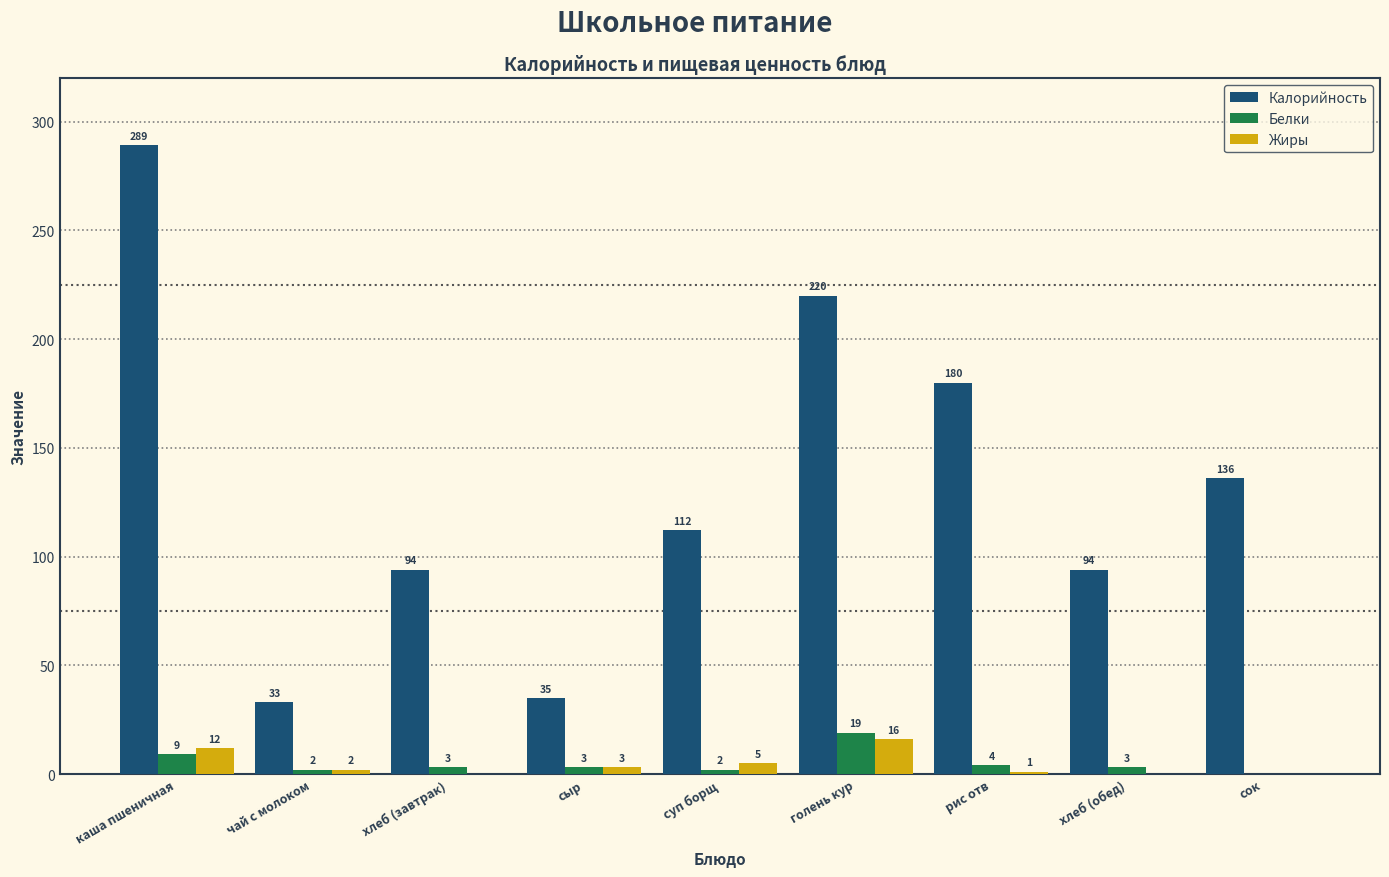

Reading left to right, what are all the values shown in this chart?

Калорийность: каша пшеничная=289	чай с молоком=33	хлеб (завтрак)=94	сыр=35	суп борщ=112	голень кур=220	рис отв=180	хлеб (обед)=94	сок=136
Белки: каша пшеничная=9	чай с молоком=2	хлеб (завтрак)=3	сыр=3	суп борщ=2	голень кур=19	рис отв=4	хлеб (обед)=3	сок=0
Жиры: каша пшеничная=12	чай с молоком=2	хлеб (завтрак)=0	сыр=3	суп борщ=5	голень кур=16	рис отв=1	хлеб (обед)=0	сок=0